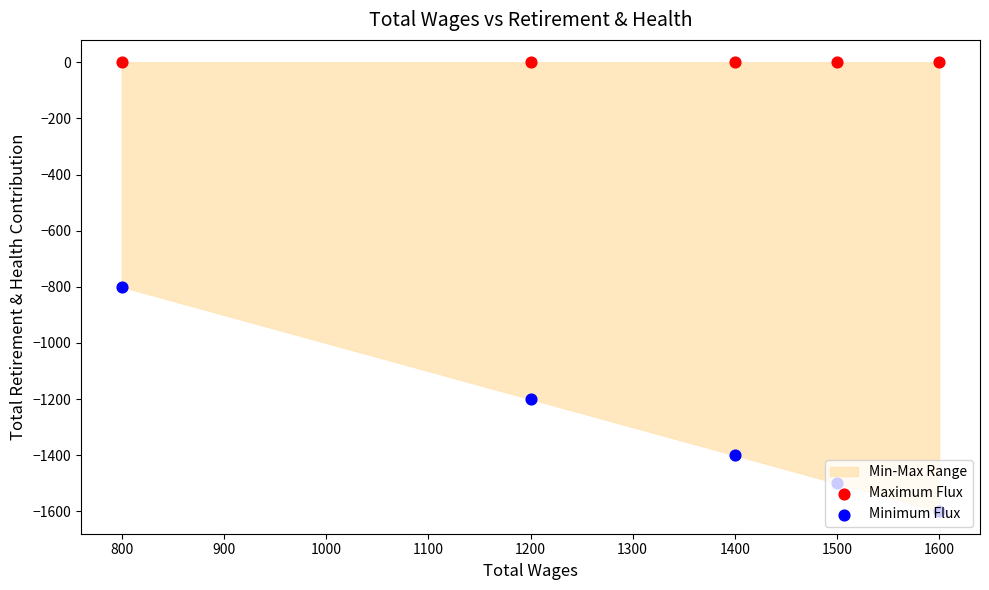

Is the value of Minimum Flux at 1200 greater than the value of Maximum Flux at 800?

No